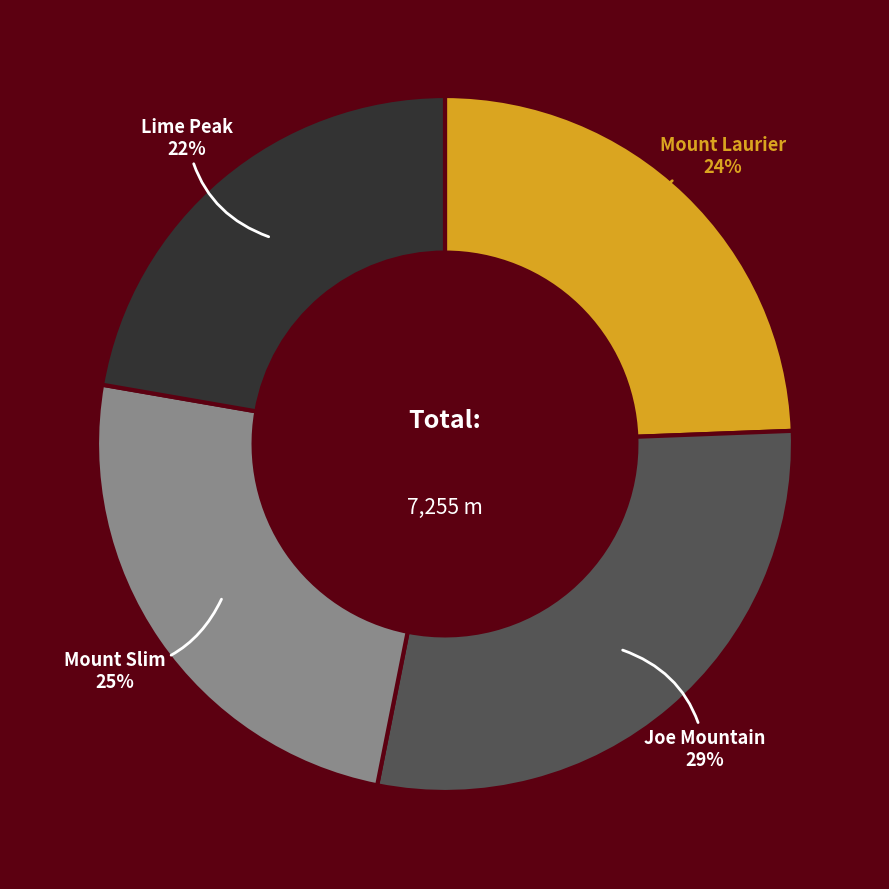

The Joe Mountain slice represents 18% of the pie. True or false?

False